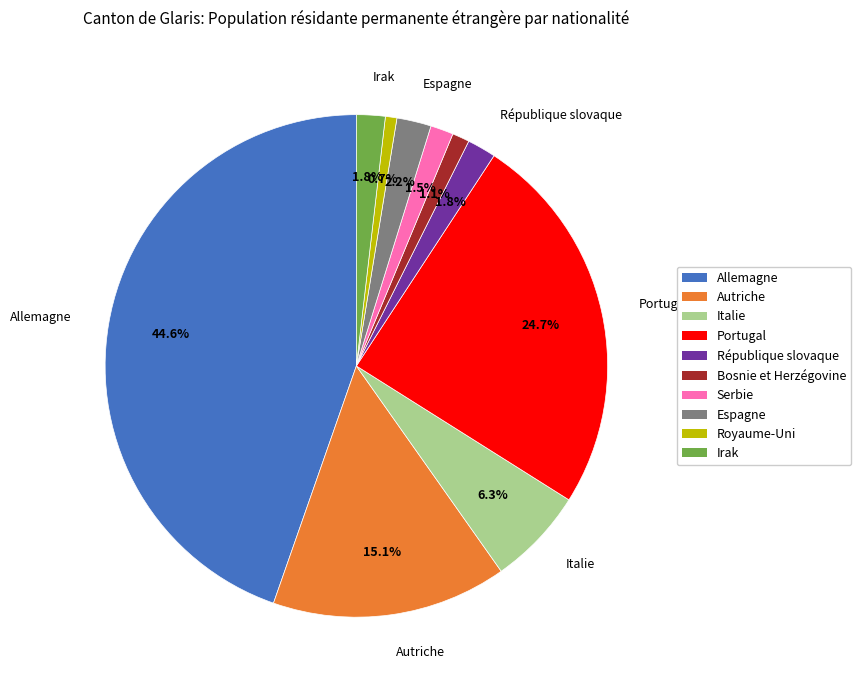

Do Serbie and République slovaque together represent more than half of the pie?

No